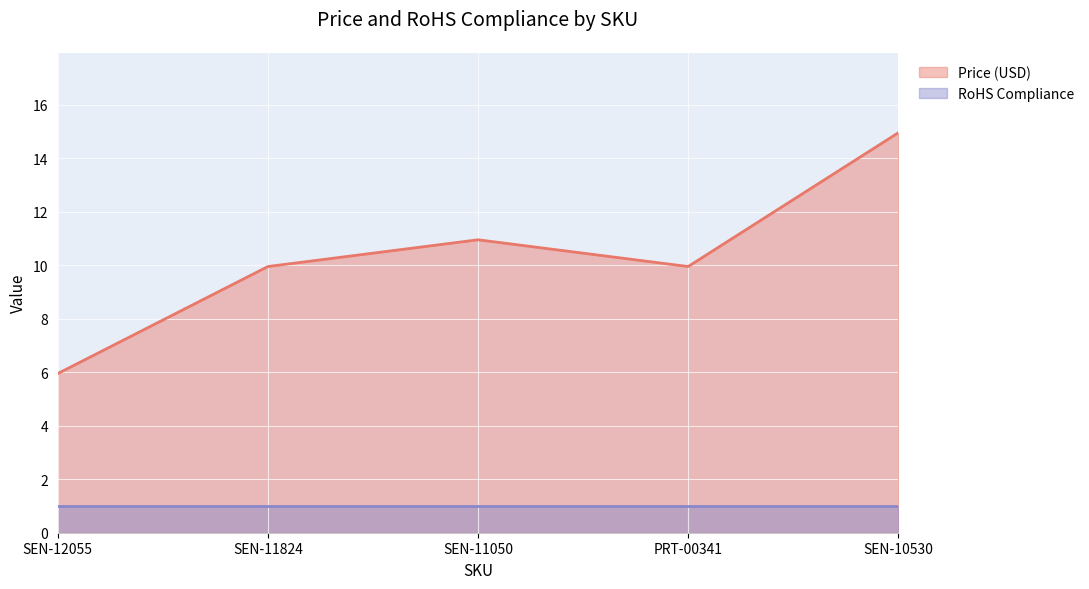

What is the maximum value shown in the chart?

14.9